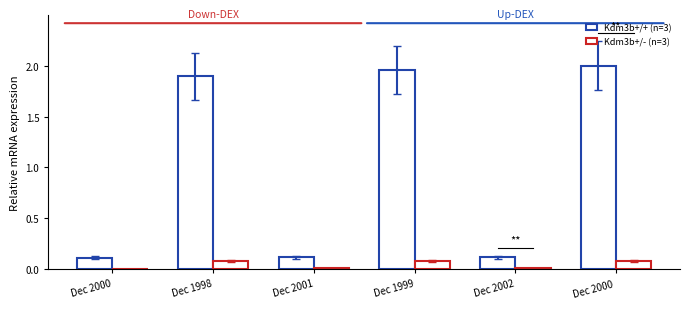

Is it true that Kdm3b+/- (n=3) equals 0.1 at Dec 1999?

True